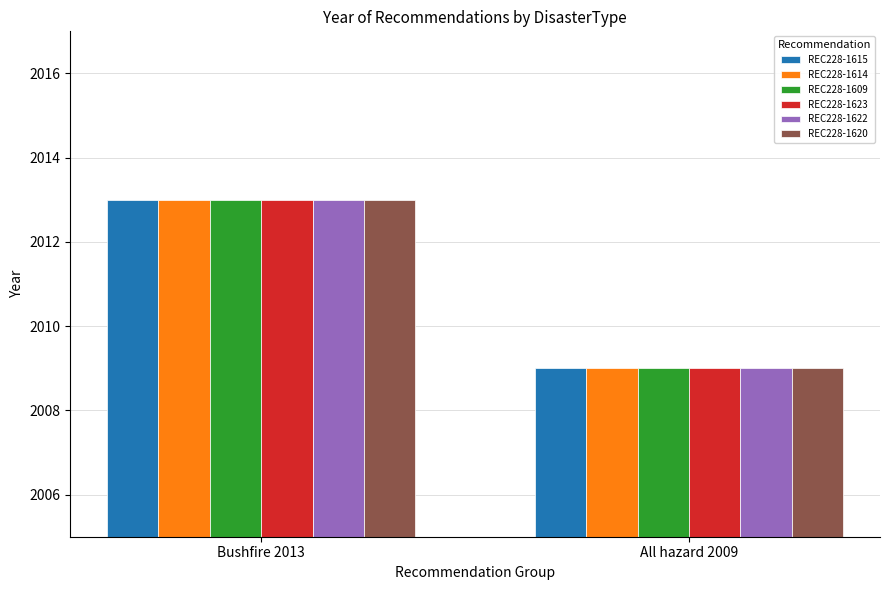

Reading left to right, what are all the values shown in this chart?

REC228-1615: 2013	2009
REC228-1614: 2013	2009
REC228-1609: 2013	2009
REC228-1623: 2013	2009
REC228-1622: 2013	2009
REC228-1620: 2013	2009